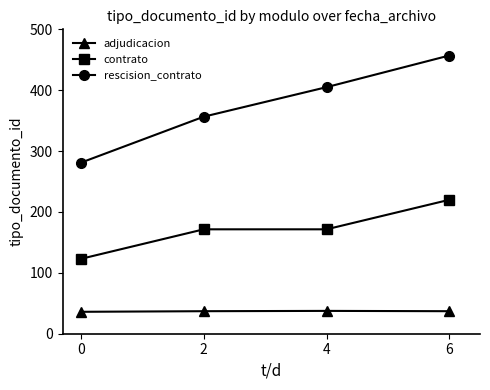

At which label does contrato first exceed 171?

2